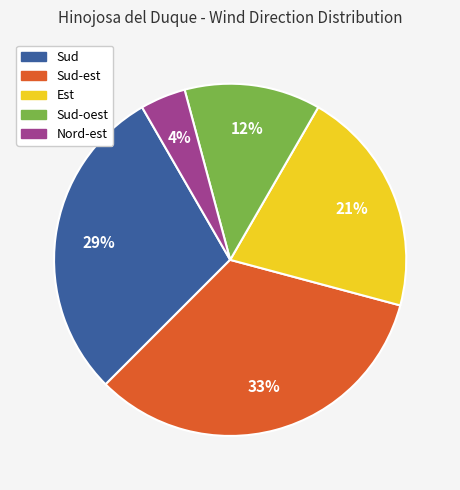

What is the ratio of the value at Sud to the value at Sud-est?

0.9